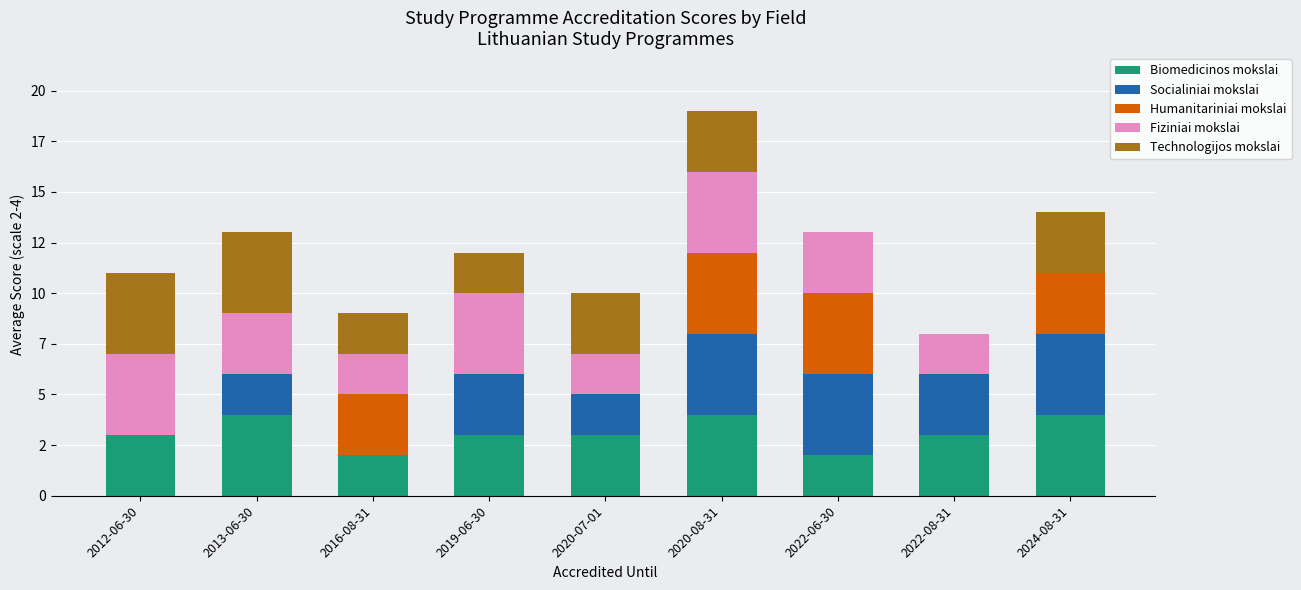

At how many categories does at least one series exceed 1?

9